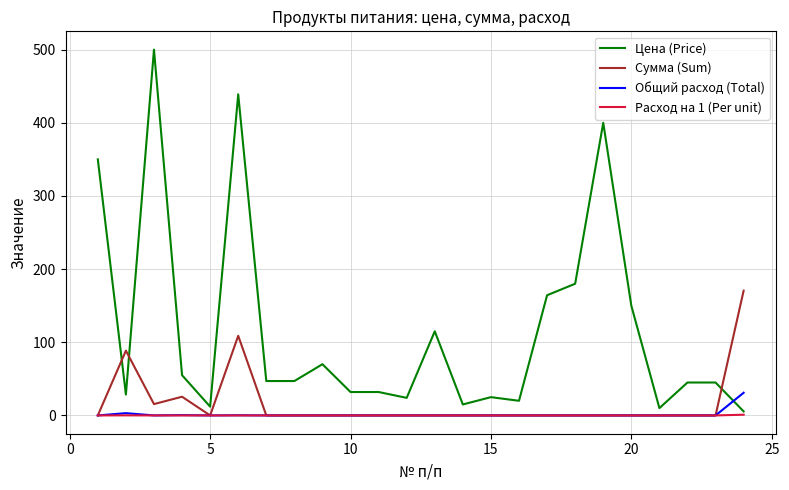

Which series has the largest range (max minus min)?

Цена (Price)